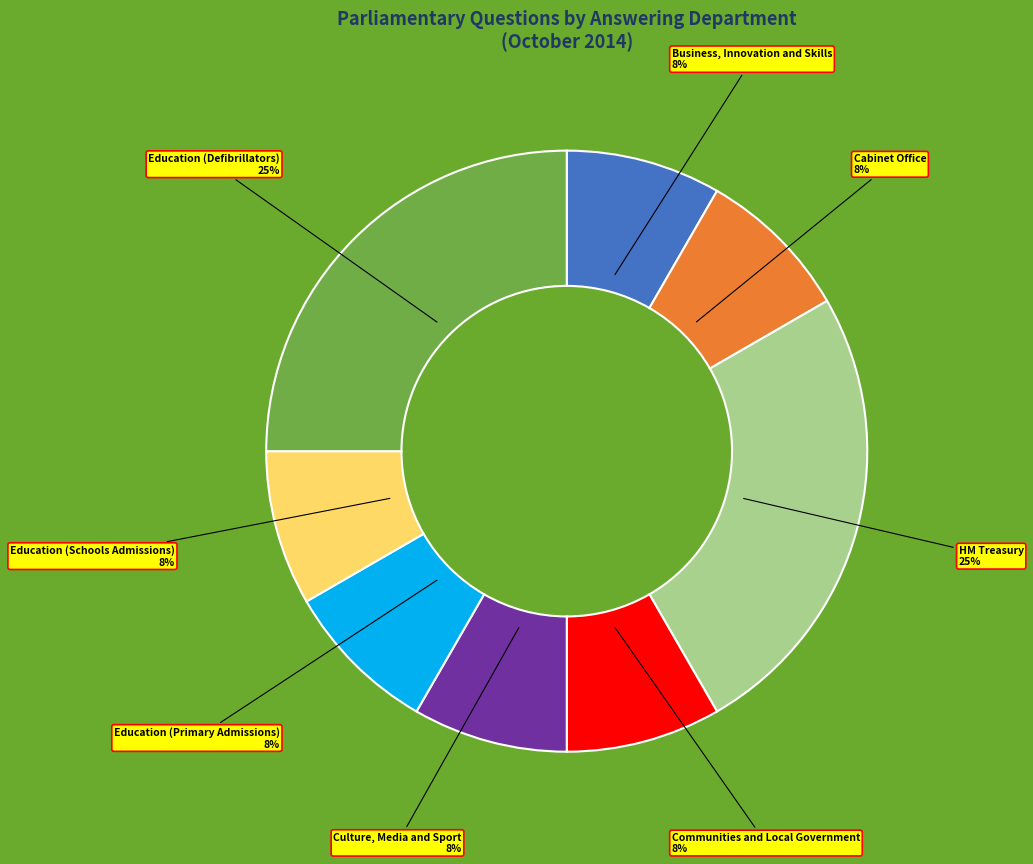

How many segments does this pie chart have?

8